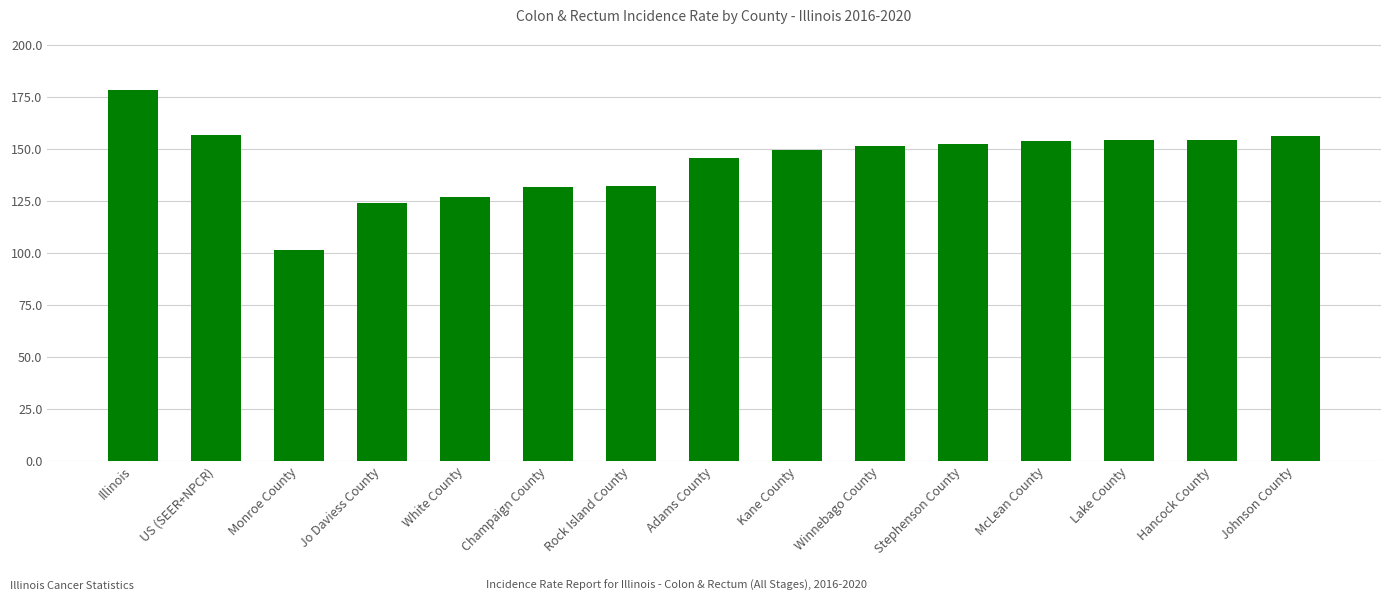

What is the label of the 10th bar from the right?

Champaign County